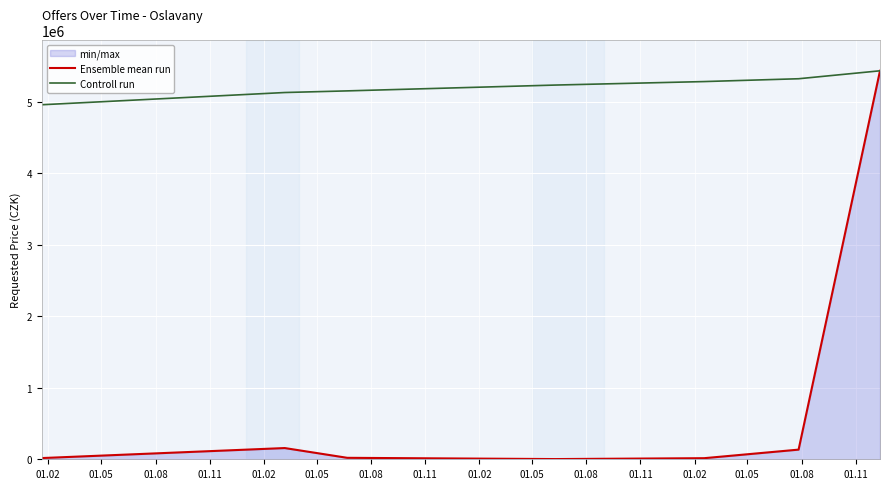

What is the minimum value for Controll run?

4958125.1